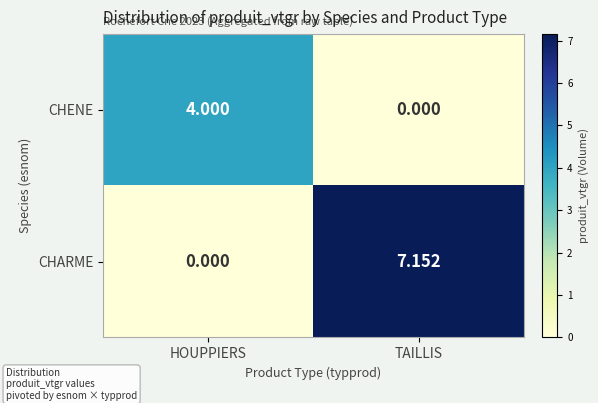

At TAILLIS, list the series in order from largest to smallest.

CHARME, CHENE